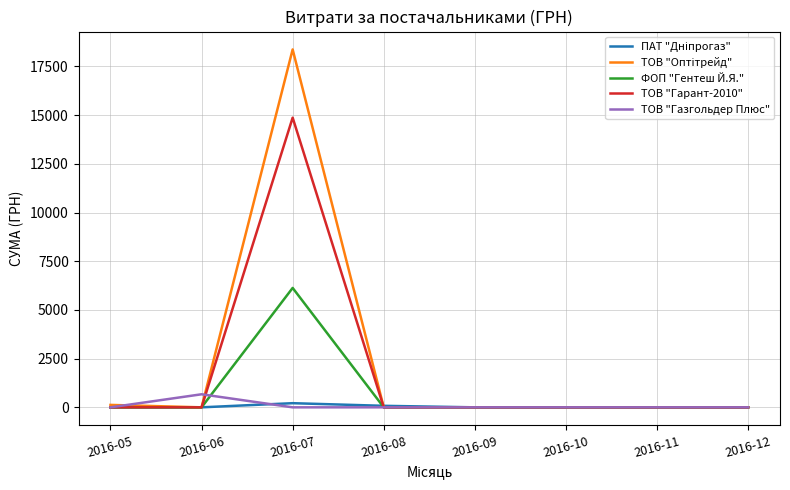

What is the maximum value shown in the chart?

18369.0